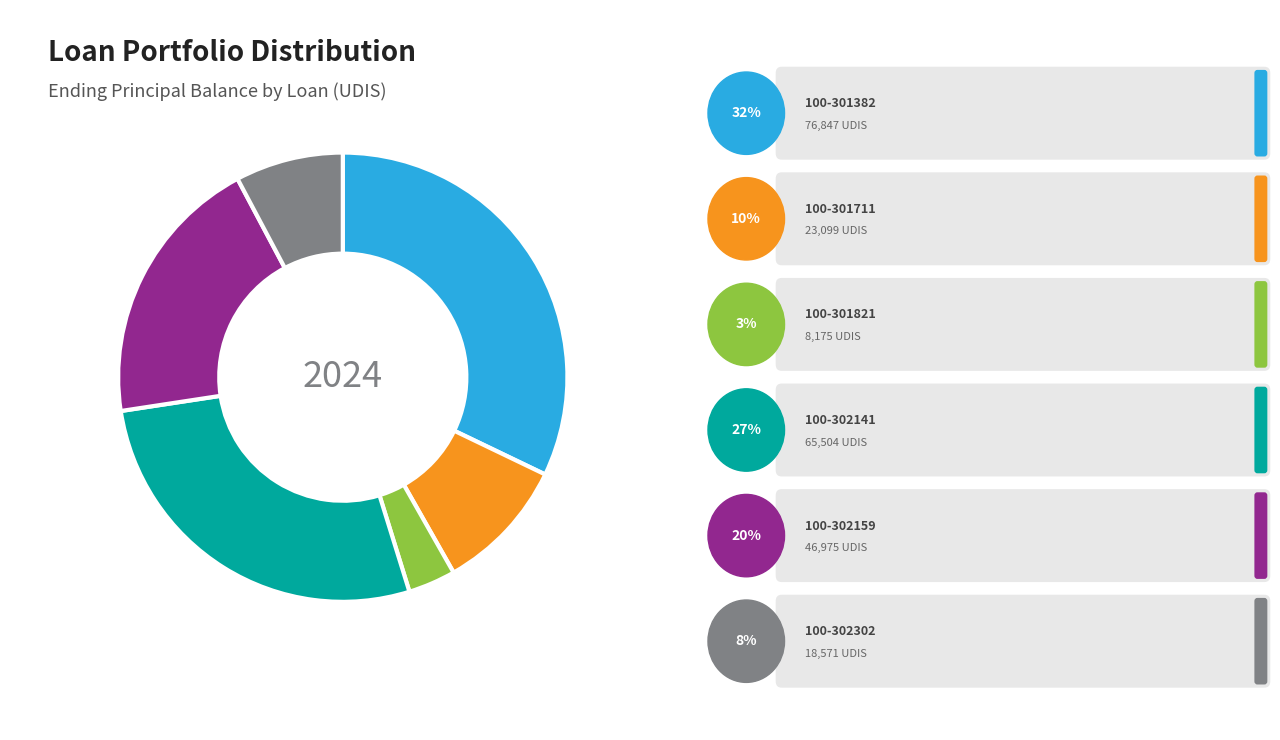

Is there any slice that represents more than half of the pie?

No